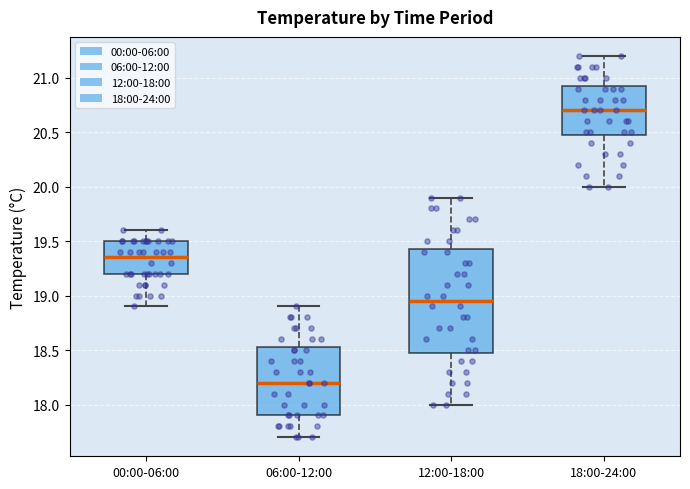

Reading left to right, transcribe this box plot: for each box, give where its median line is, the range the box spans, and where its two whiskers end, as read against the y-axis. The values are not printed on the chart, so give them approximately, as read against the axis.

00:00-06:00: median 19.35, box 19.20 to 19.50, whiskers 18.90 to 19.60
06:00-12:00: median 18.20, box 17.90 to 18.55, whiskers 17.70 to 18.90
12:00-18:00: median 18.95, box 18.50 to 19.45, whiskers 18.00 to 19.90
18:00-24:00: median 20.70, box 20.50 to 20.95, whiskers 20.00 to 21.20